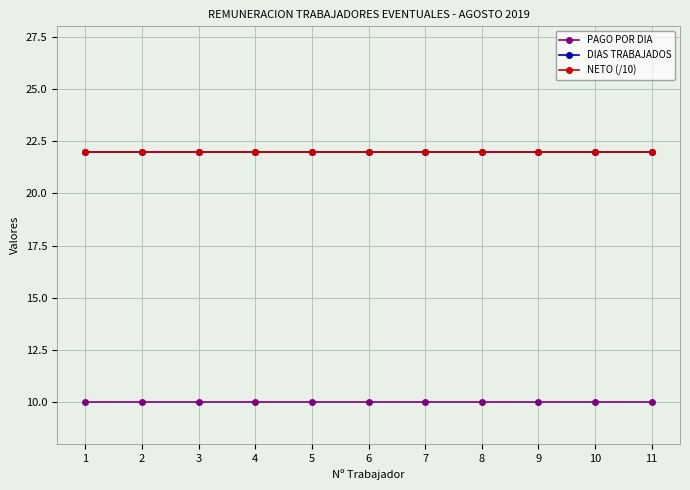

Between 5 and 6, which series saw the biggest shift?

PAGO POR DIA